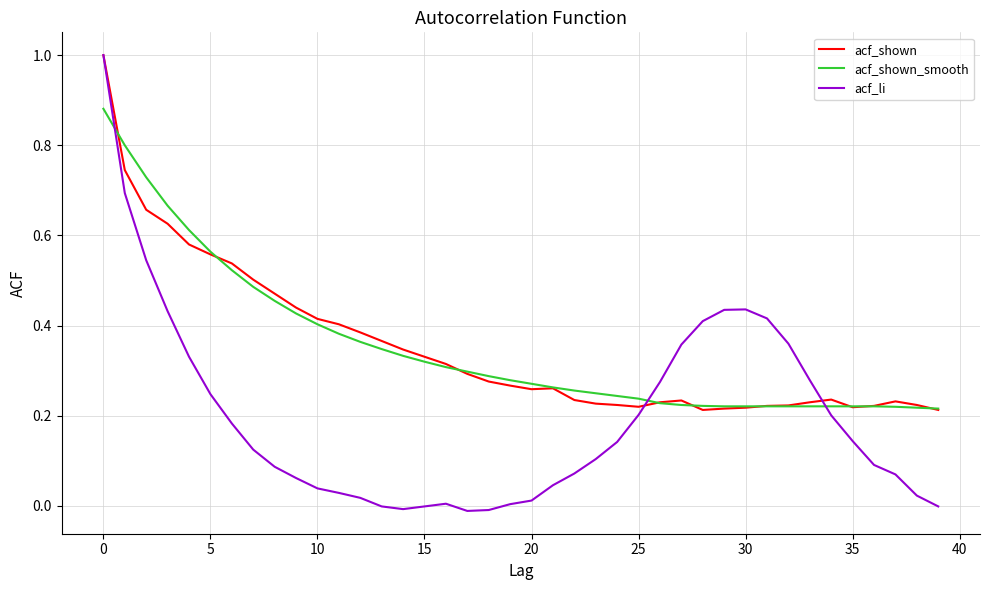

What is the maximum value for acf_shown?

1.0